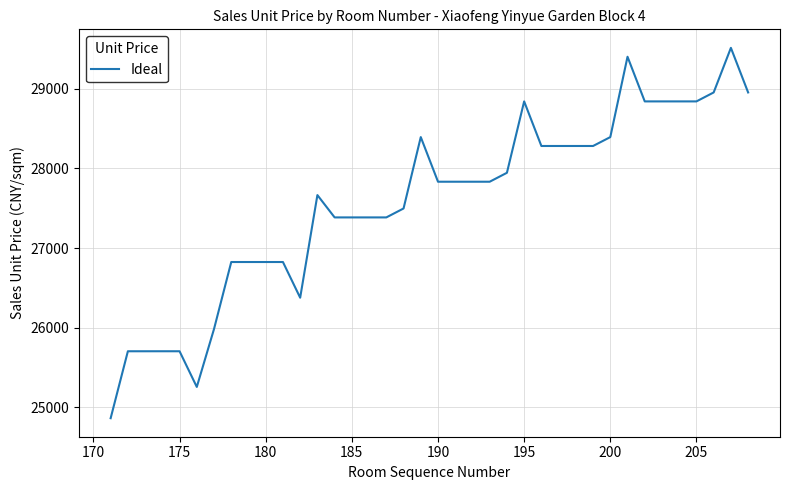

What is the difference between the maximum and minimum values?

4653.3